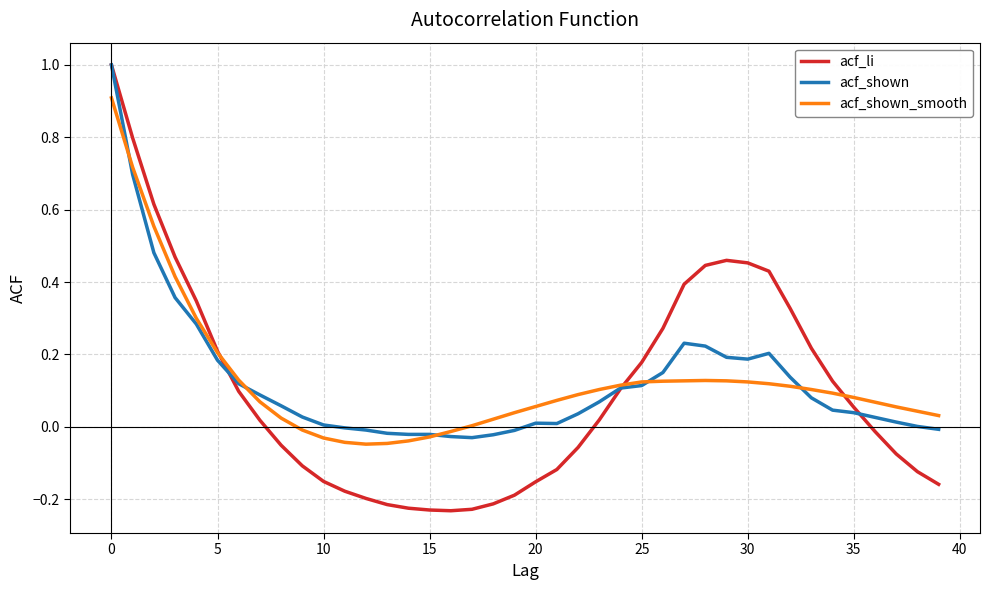

Does the chart have visible grid lines?

Yes